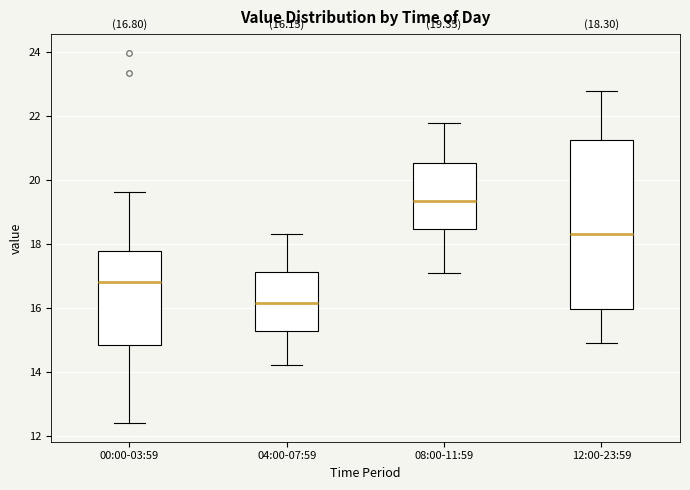

Which box has the highest median line?

08:00-11:59